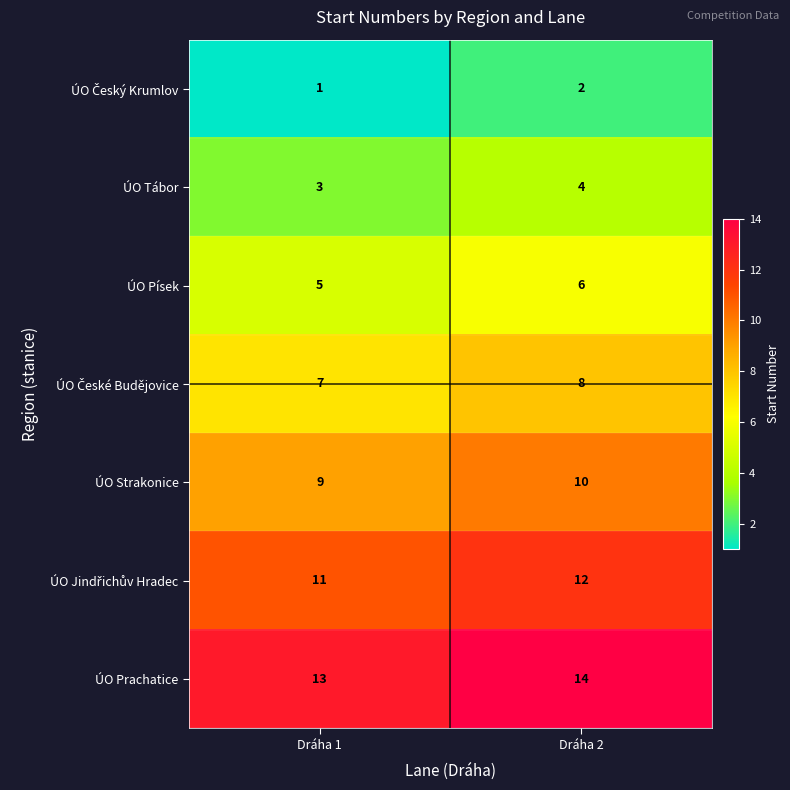

Which series has the largest total across all categories?

ÚO Prachatice